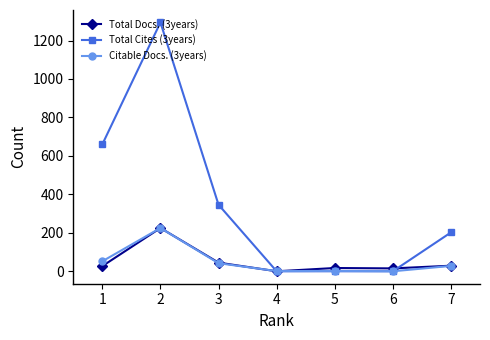

What is the greatest value displayed?

1294